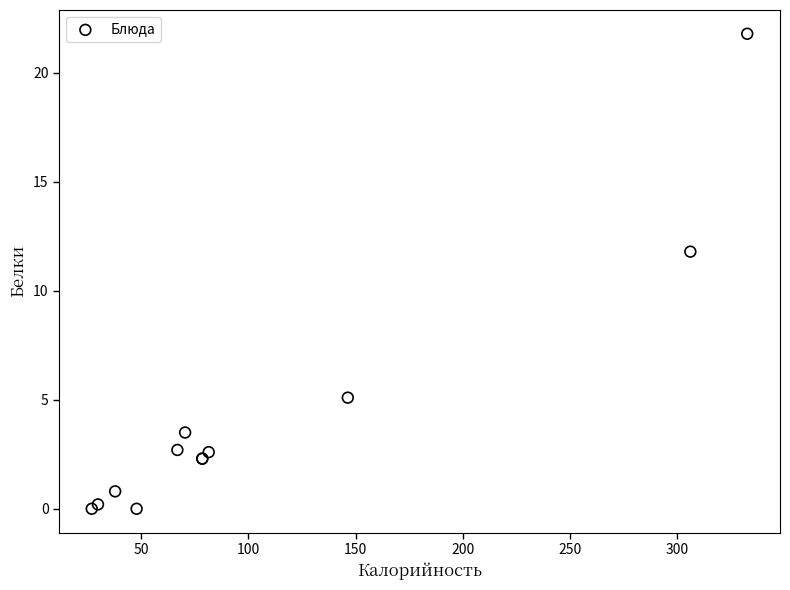

What Y value in the scatter plot is closest to 10?

11.8